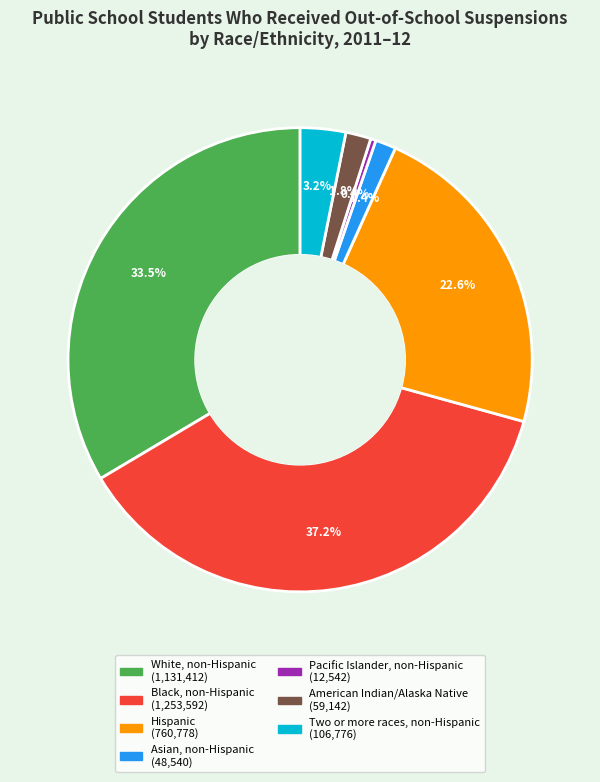

How many slices are in this pie chart?

7